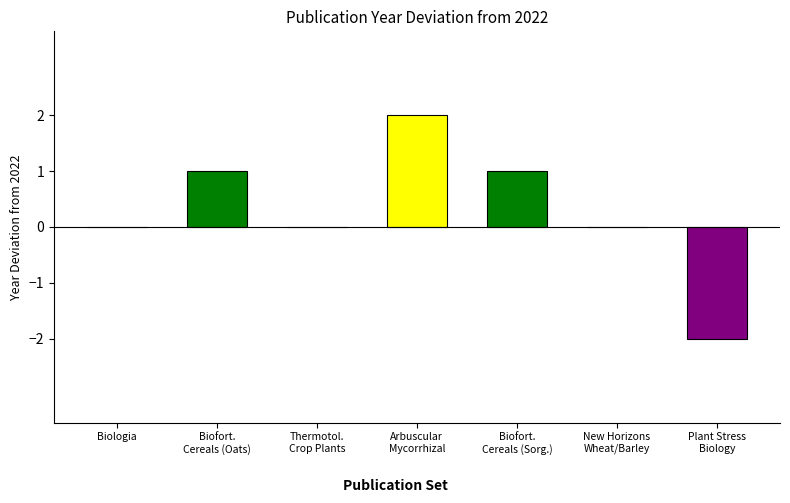

Where does the data first go above 2022?

Biofortification in Cereals (Oats)